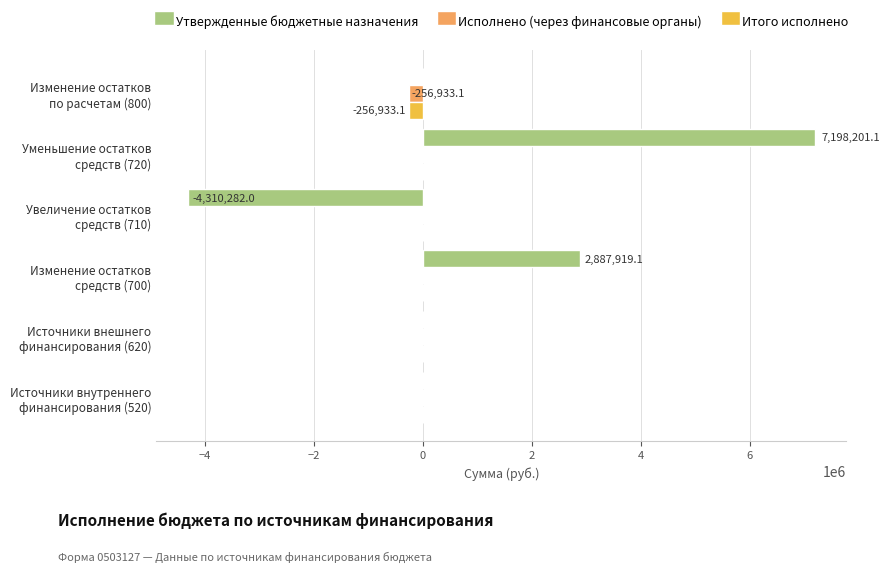

What is the sum of all Утвержденные бюджетные назначения values?

5775838.1